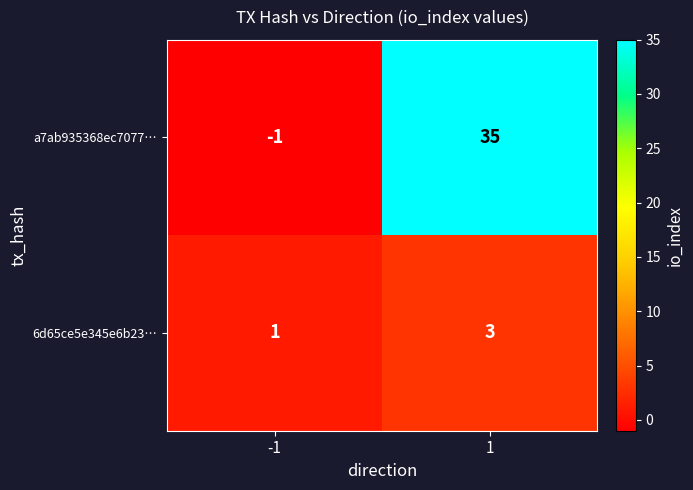

Read the a7ab935368ec7077… value at 1.

35